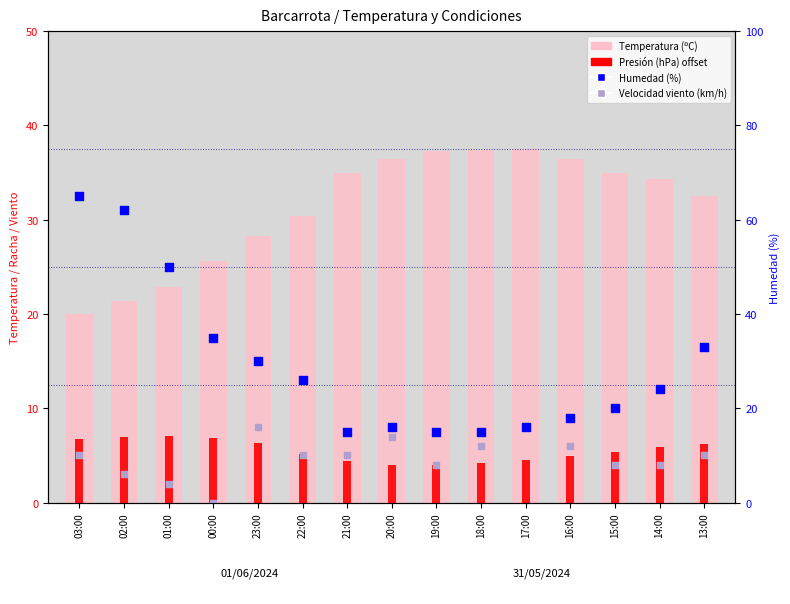

Which series contains the highest Y value?

Humedad (%)